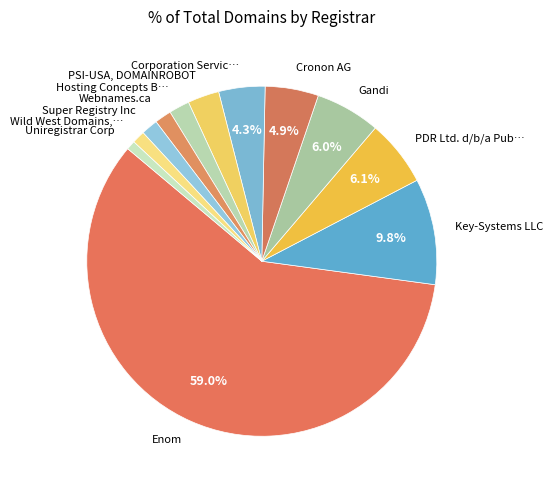

To the nearest percent, what is the combined percentage of Uniregistrar Corp and Super Registry Inc?

2%